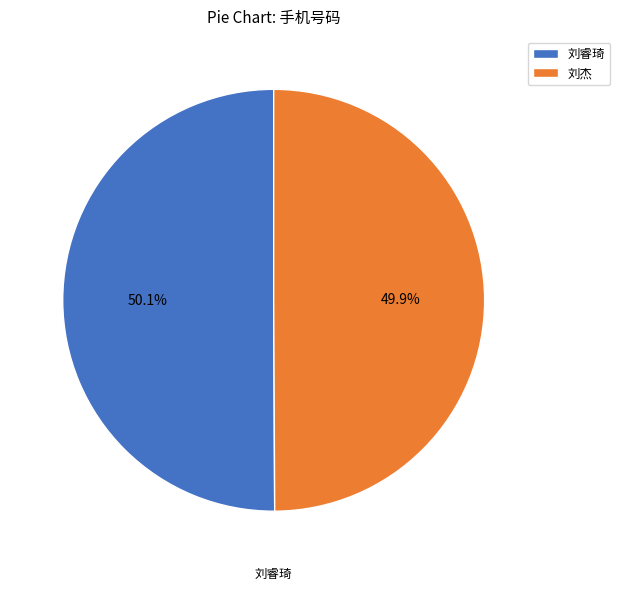

Is there a majority slice in this chart?

Yes